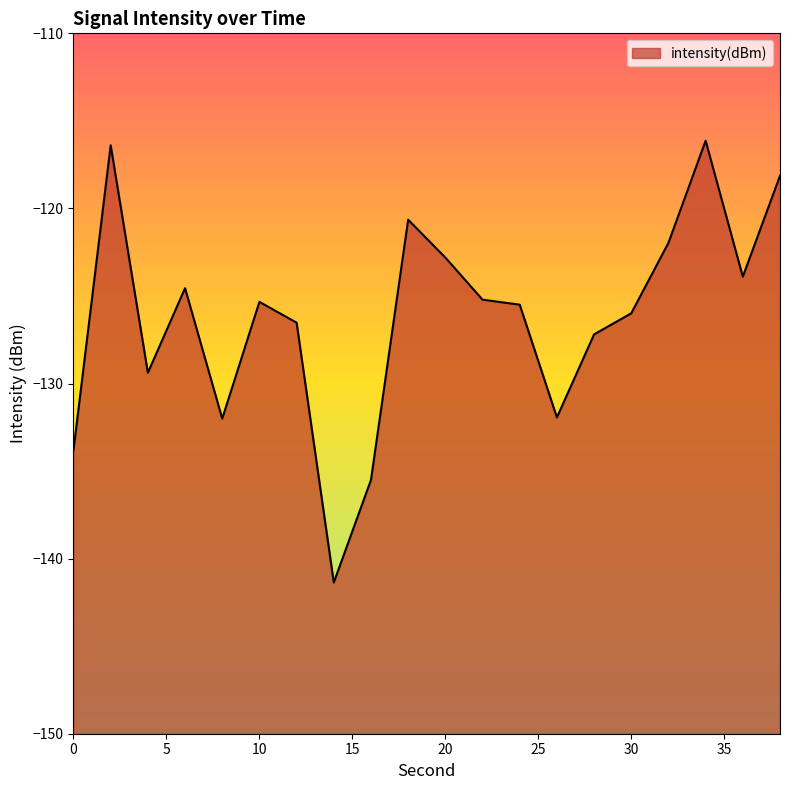

The chart shows a value of -180.5 at 18. True or false?

False